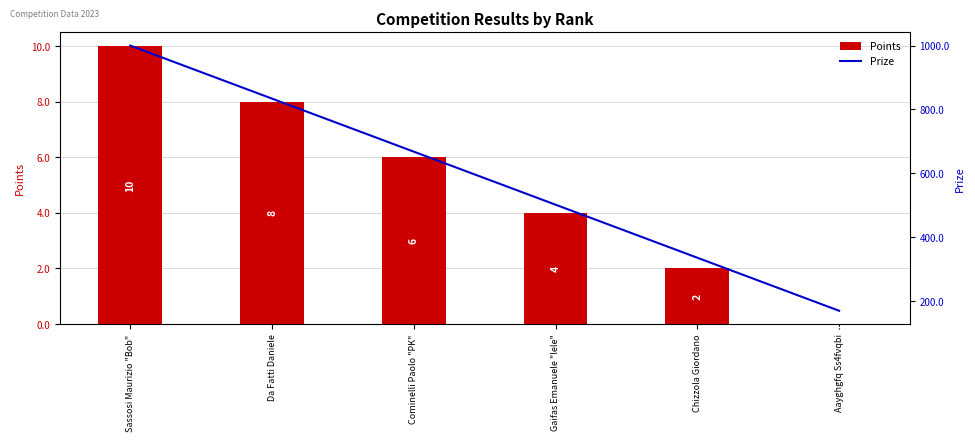

The value of Prize at Chizzola Giordano is 336. True or false?

True